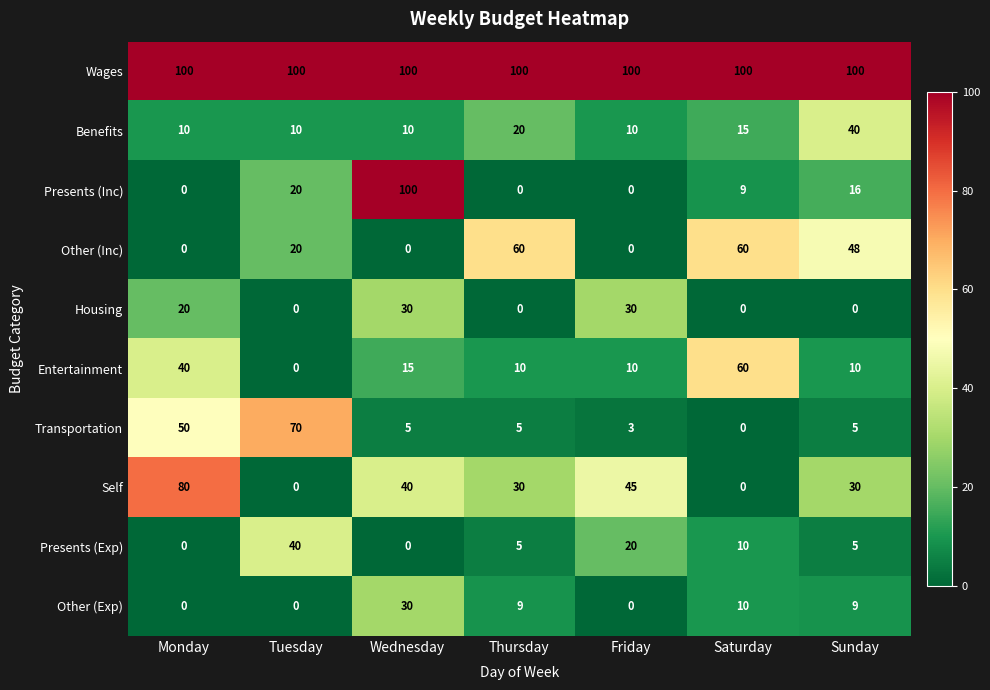

Which series has the largest range (max minus min)?

Presents (Inc)